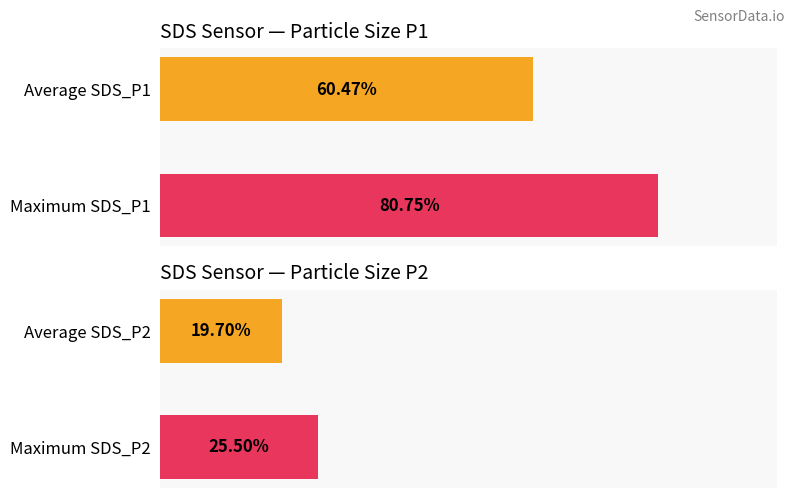

Which series has the largest total across all categories?

SDS_P1